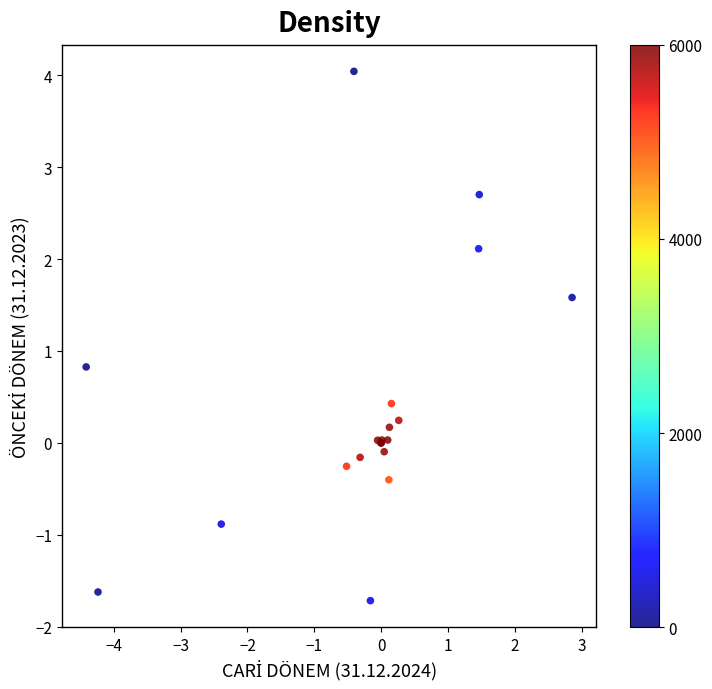

What Y value in the scatter plot is closest to 1?

0.8